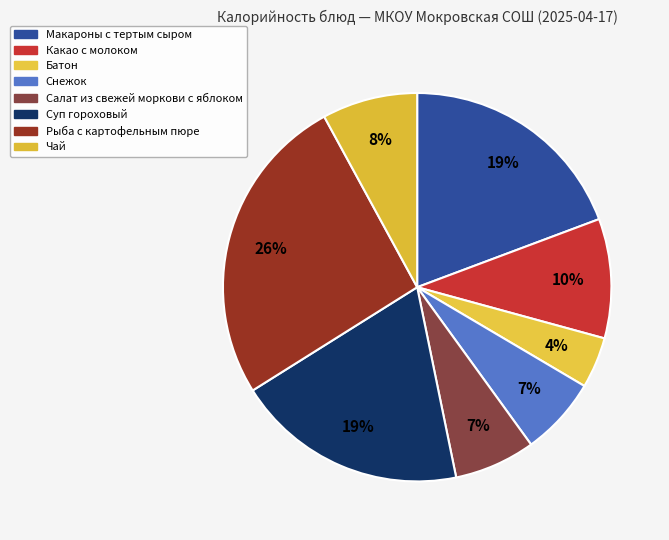

How many slices are in this pie chart?

8